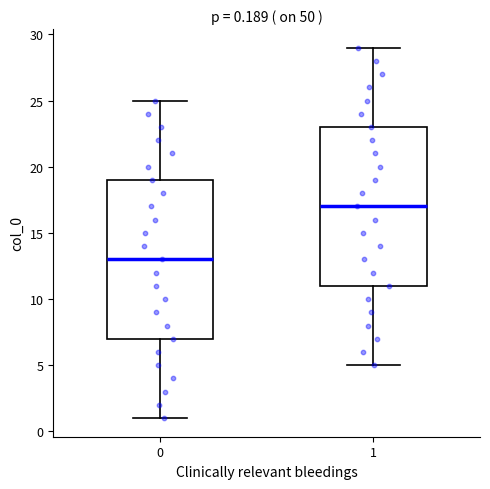

Which box has the highest median line?

1